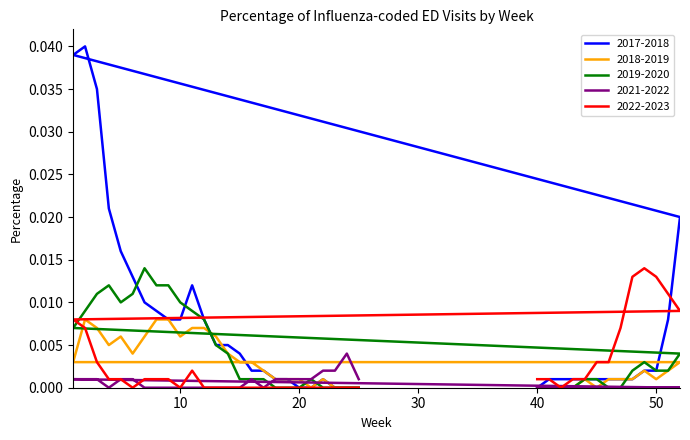

What is the label of the 31st point from the left?

18